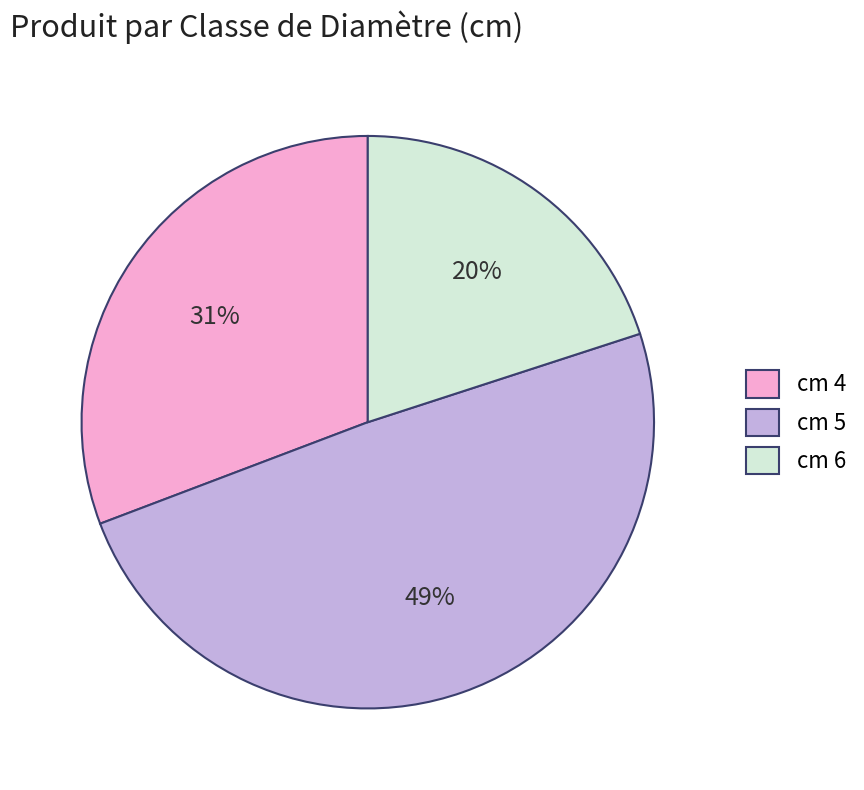

Which slice is the largest?

cm 5